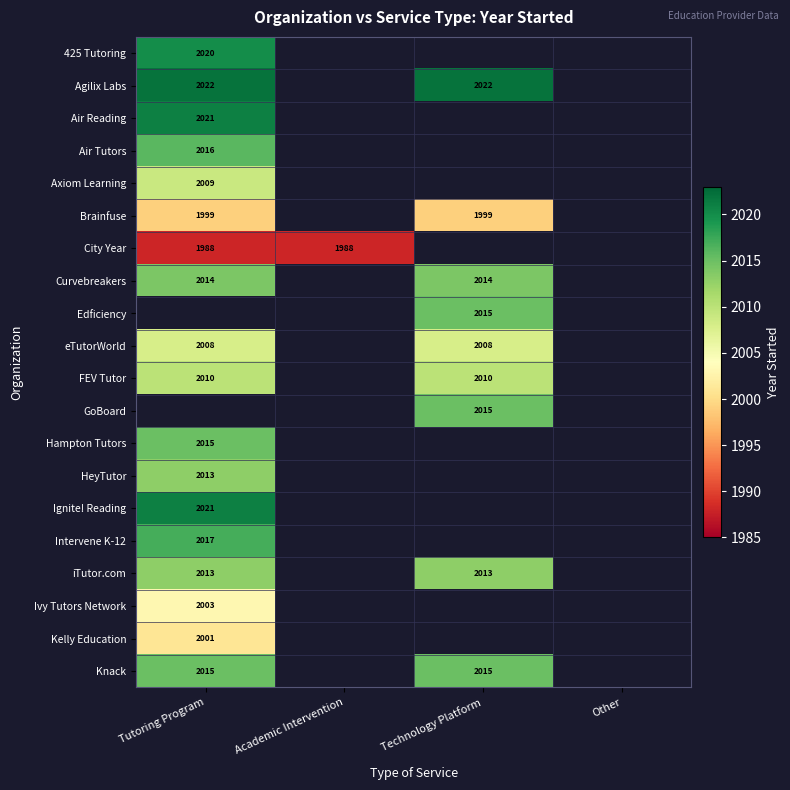

The Axiom Learning series shows 3271 at Tutoring Program. True or false?

False